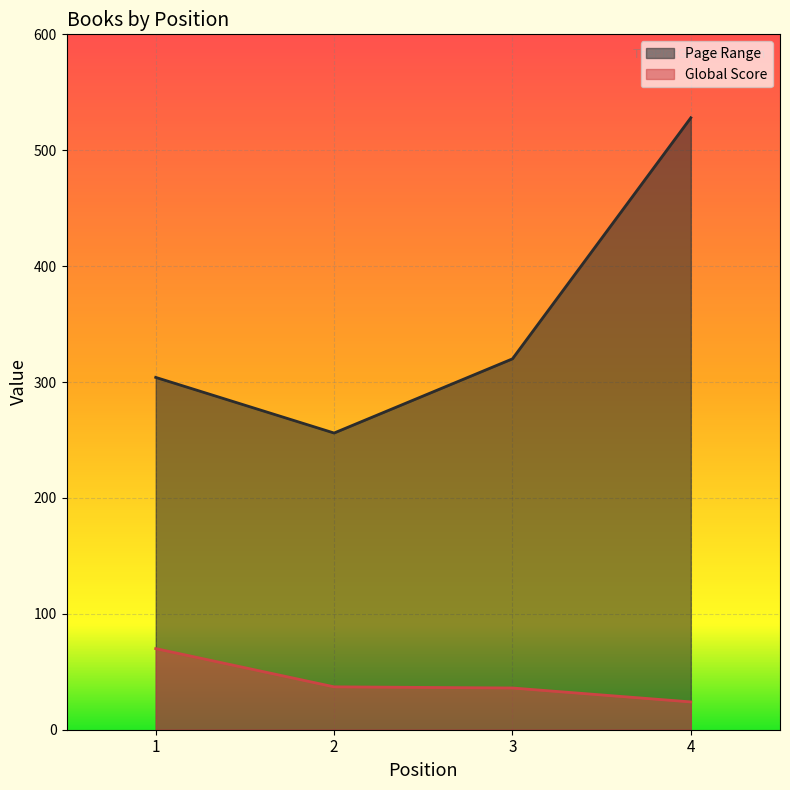

At which category does Page Range reach its first local valley?

2